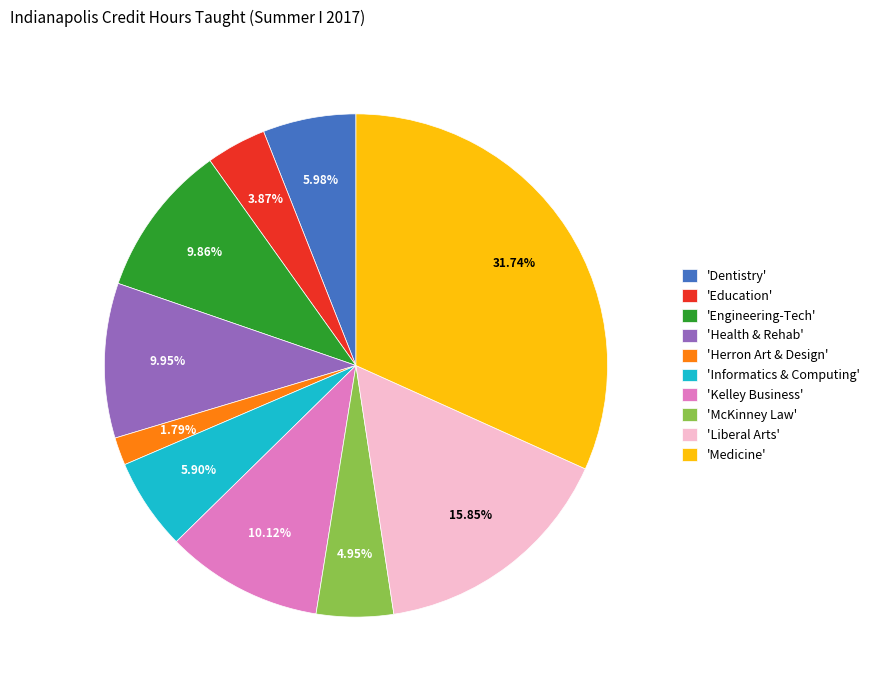

Is the sum of 'Medicine' and 'Engineering-Tech' greater than half?

No